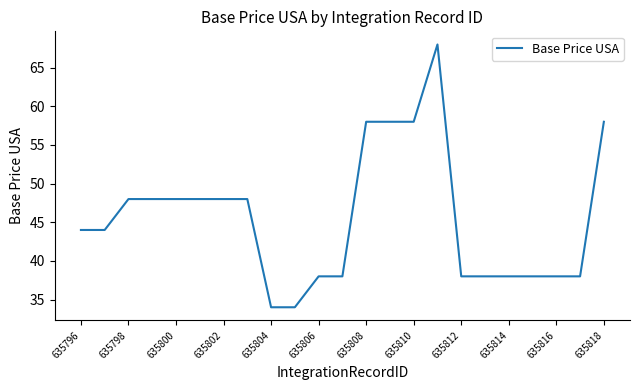

What is the difference between the maximum and minimum values?

34